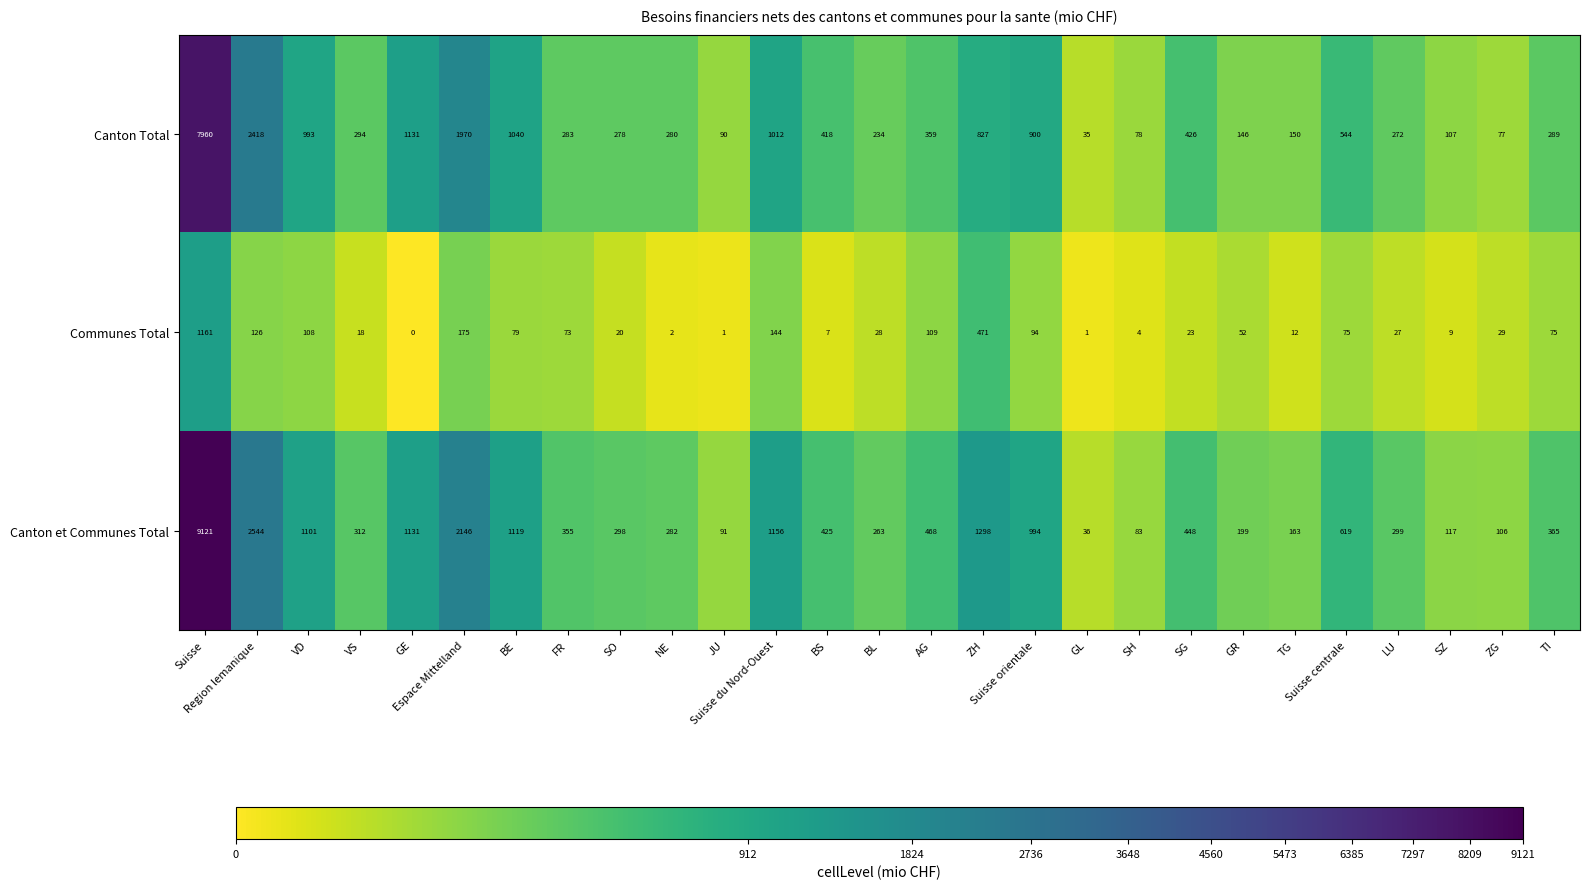

Between BL and GL, which series saw the biggest shift?

Canton et Communes Total